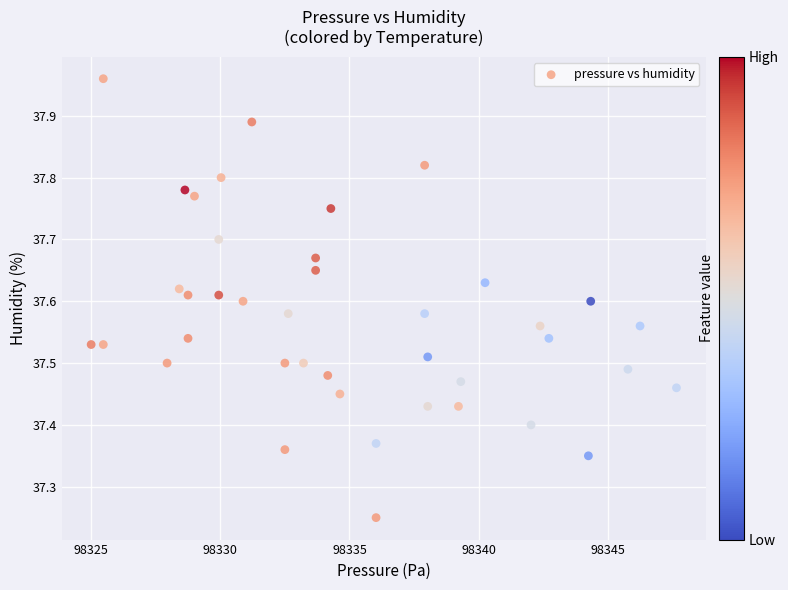

What is the range of Y values (max minus min)?

0.7